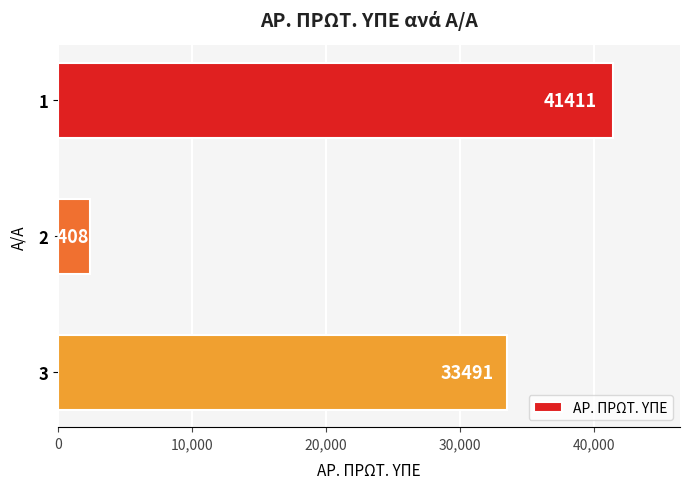

Rank the categories by value from highest to lowest.

1, 3, 2